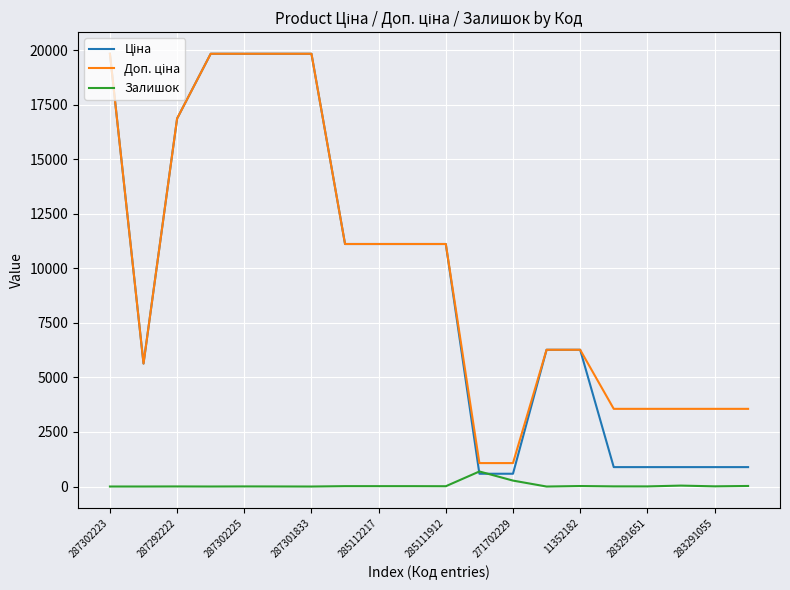

What is the maximum value shown in the chart?

19831.1